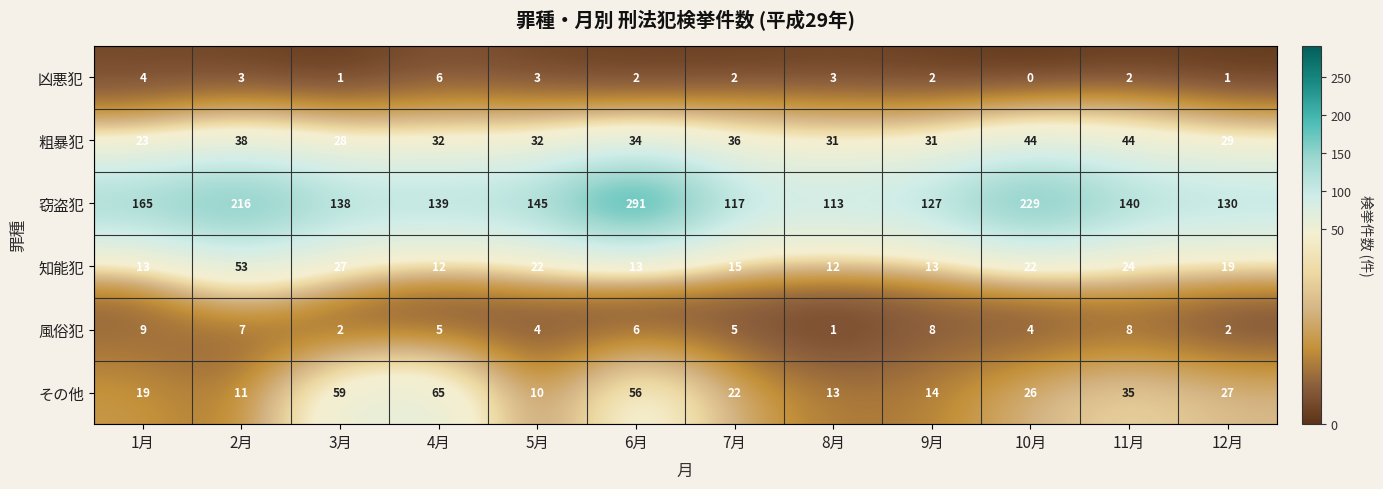

What is the sum of all 風俗犯 values?

61